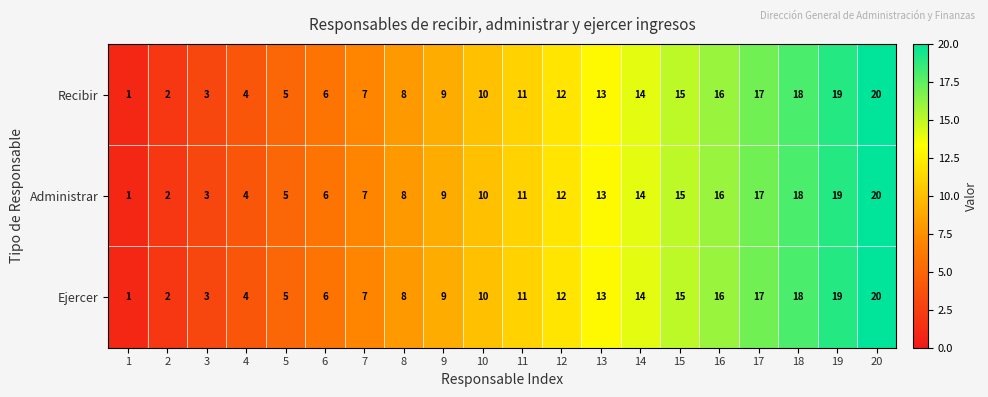

True or false: Ejercer has a value of 9 at 20.

False